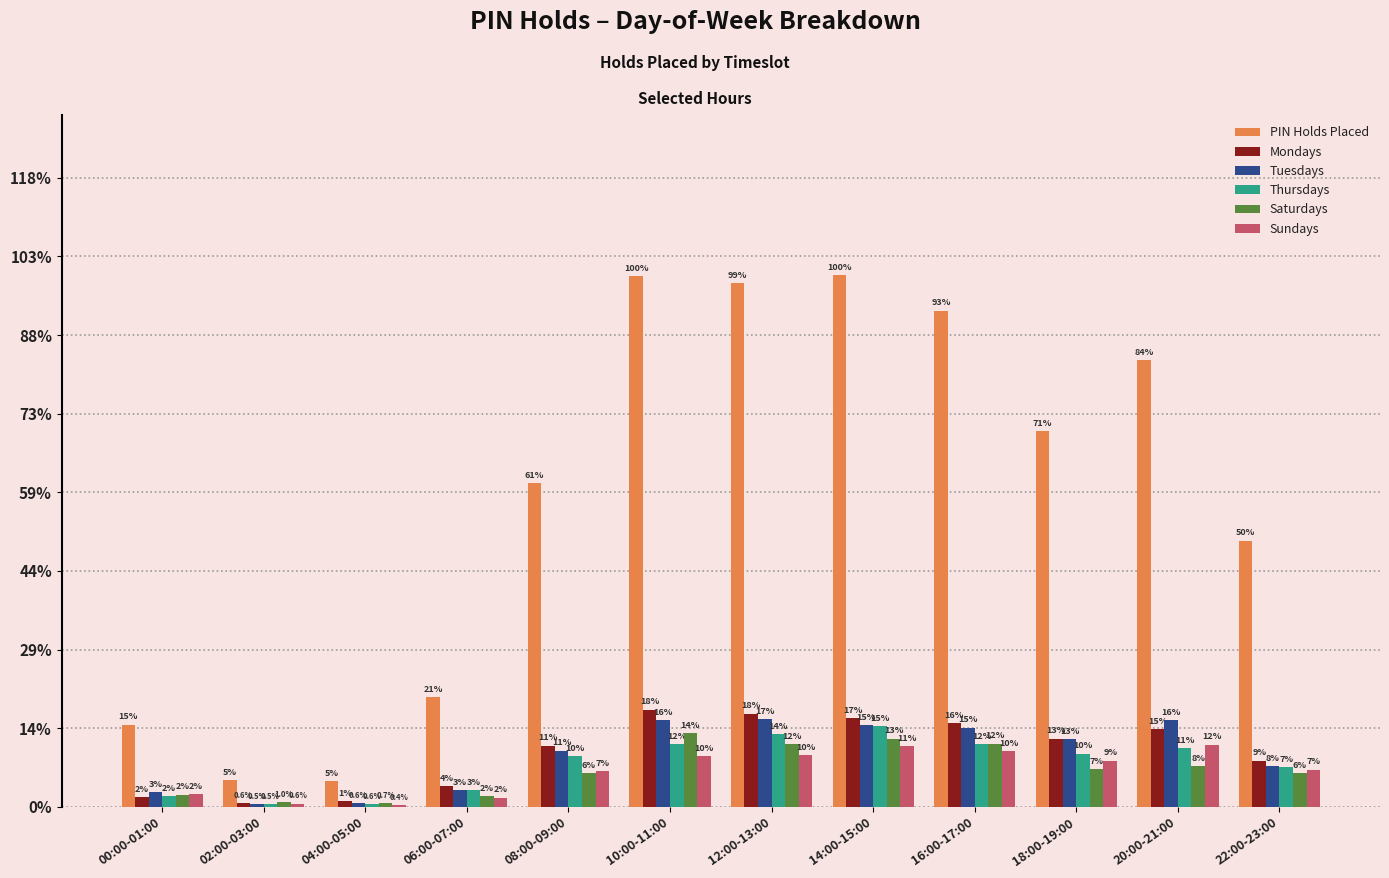

The value of PIN Holds Placed at 20:00-21:00 is 18141. True or false?

False